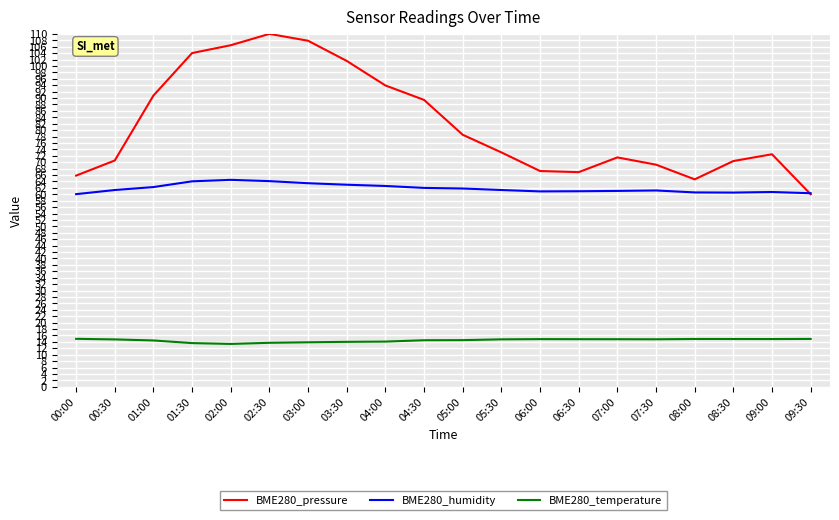

The value of BME280_humidity at 00:30 is 61.3. True or false?

True